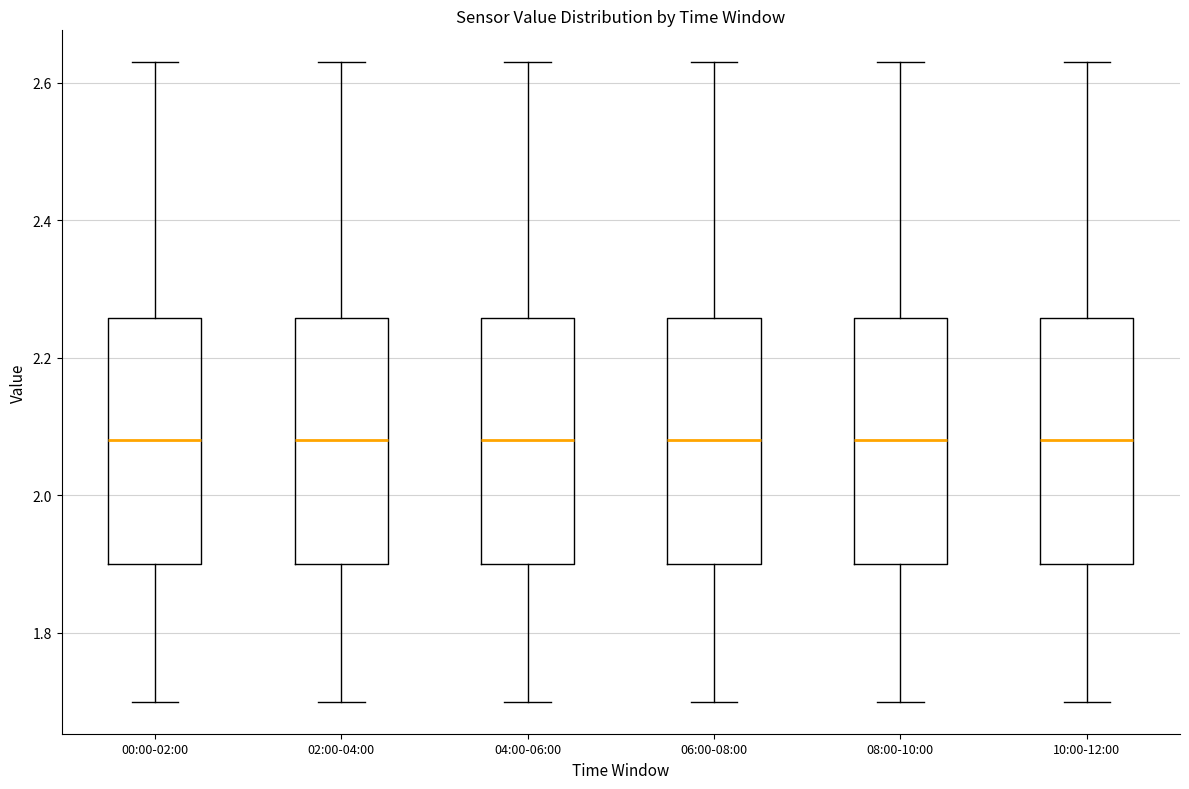

Where does the upper whisker of the box for 08:00-10:00 end on the y-axis? The values are not printed on the chart, so give them approximately, as read against the axis.

2.64